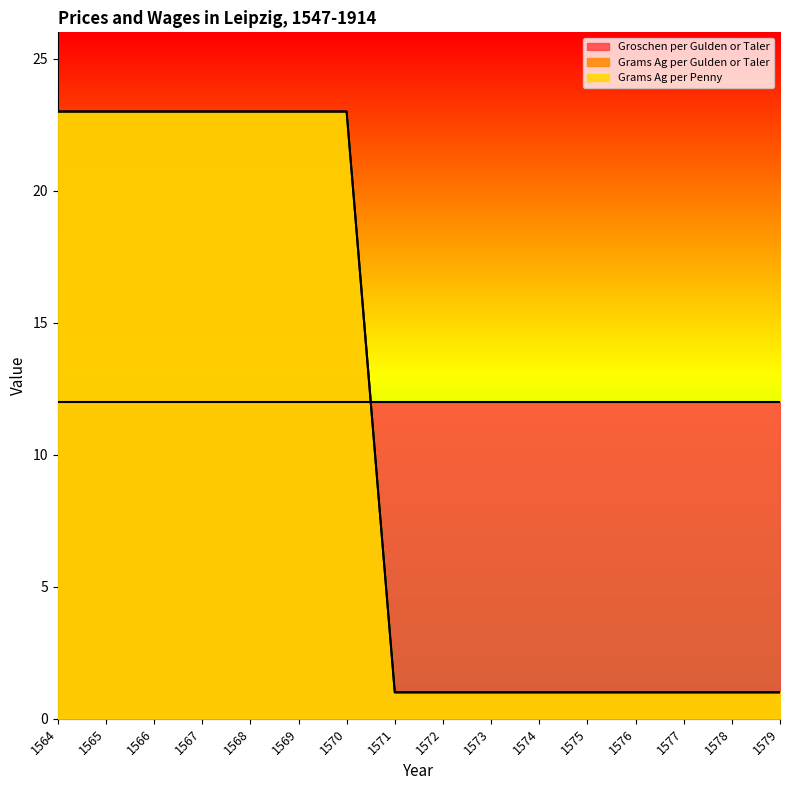

At how many categories does at least one series exceed 2?

7